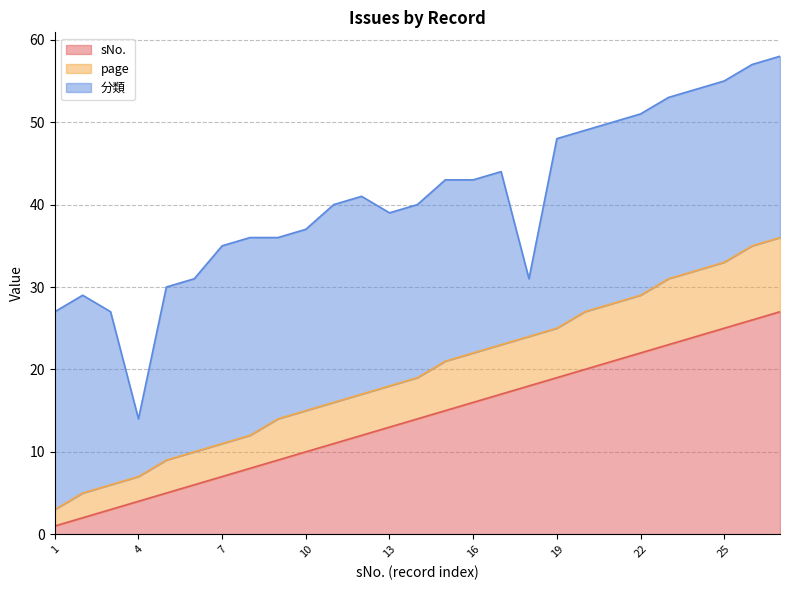

What is the maximum value for sNo.?

27